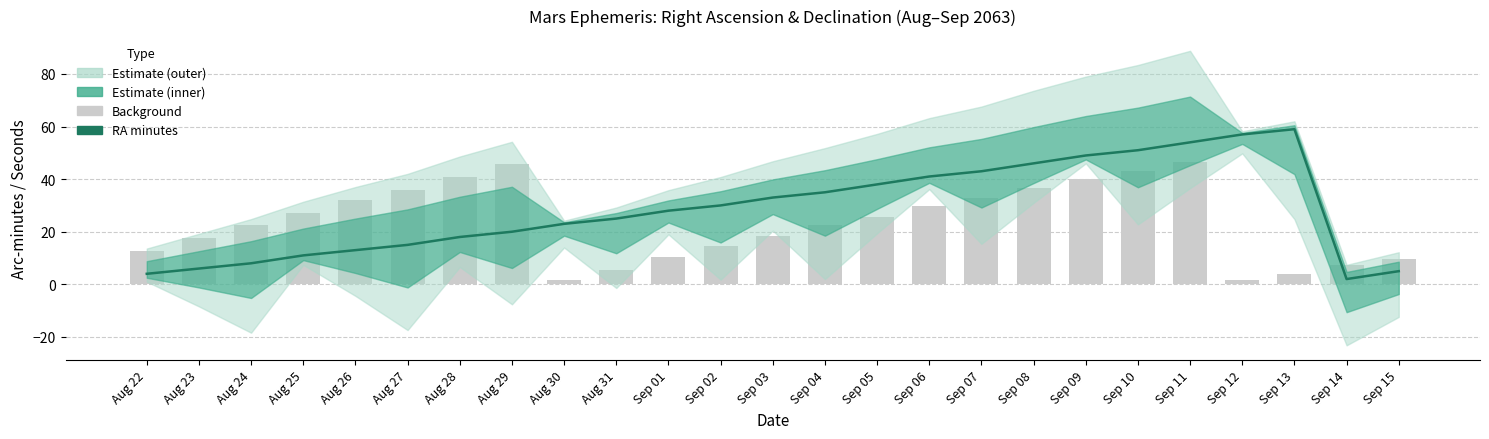

What is the difference between the second highest and second lowest values in the Background (Dec min) series?

44.0